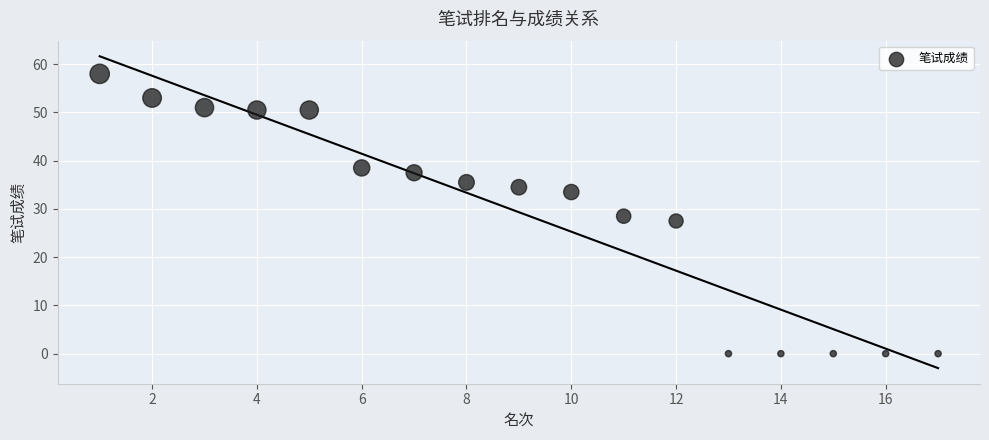

What is the range of Y values (max minus min)?

58.0